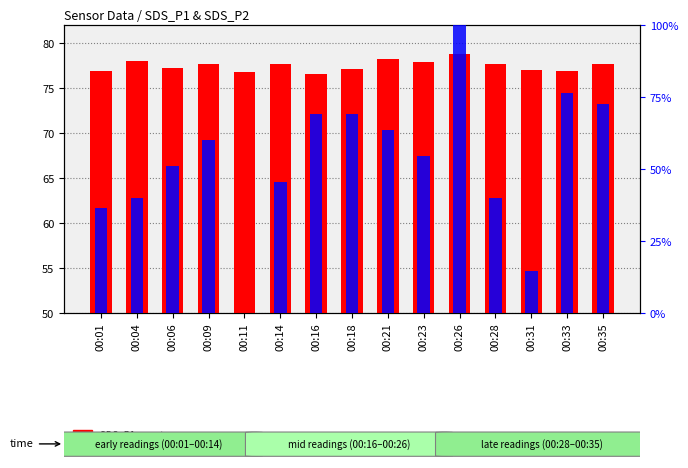

How many distinct data groups are displayed?

2